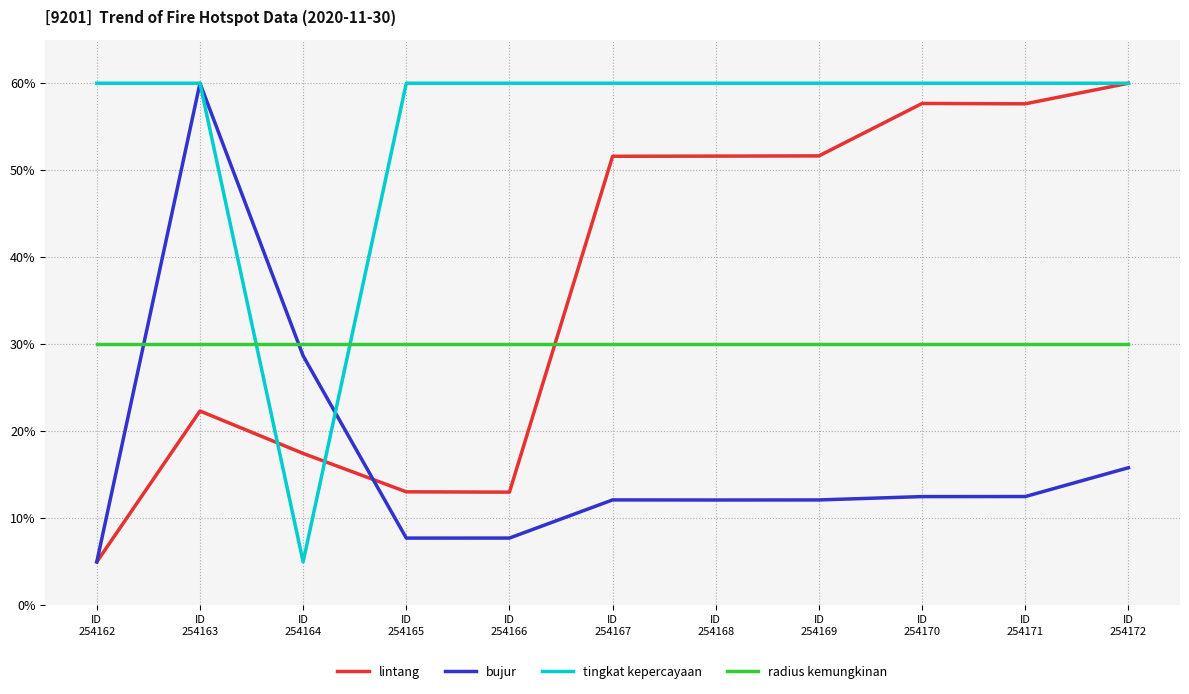

What are all the series names shown in the legend?

lintang, bujur, tingkat kepercayaan, radius kemungkinan